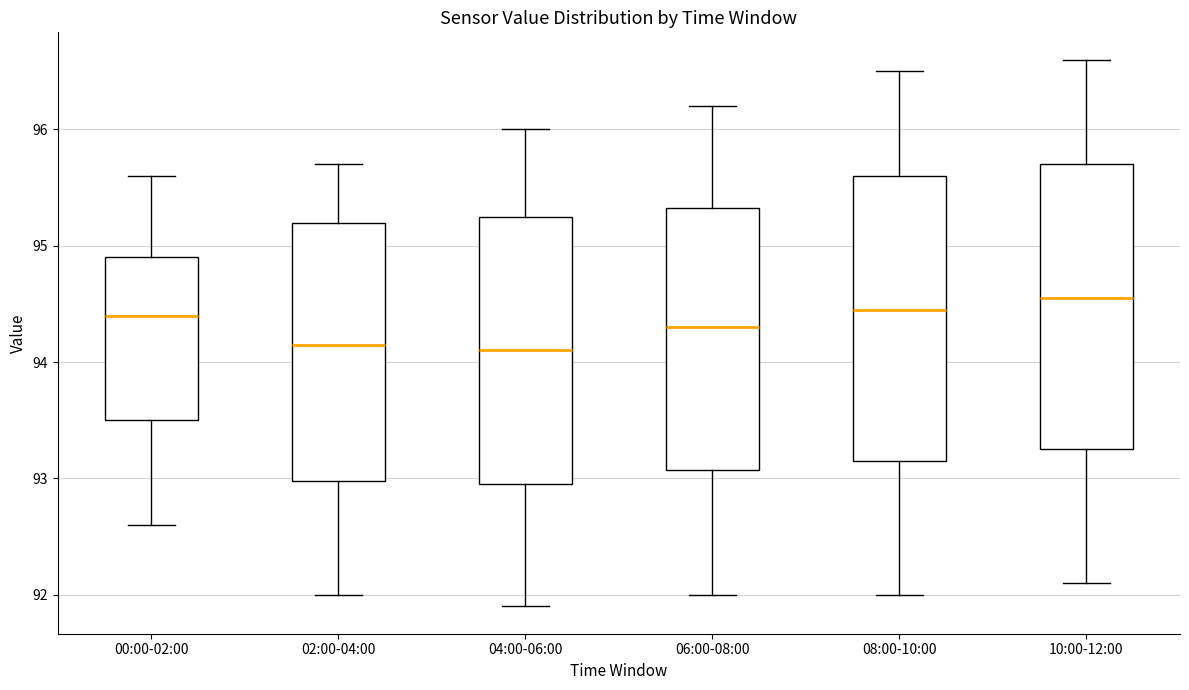

Where does the median line of the box for 10:00-12:00 sit on the y-axis? The values are not printed on the chart, so give them approximately, as read against the axis.

94.6